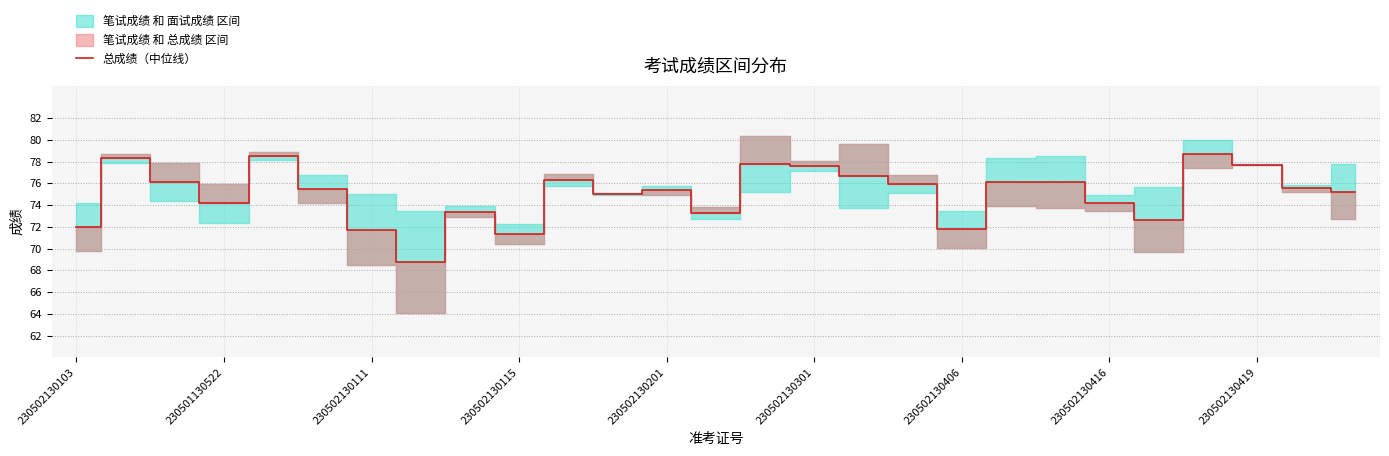

What is the difference between the maximum and second lowest values?

7.3